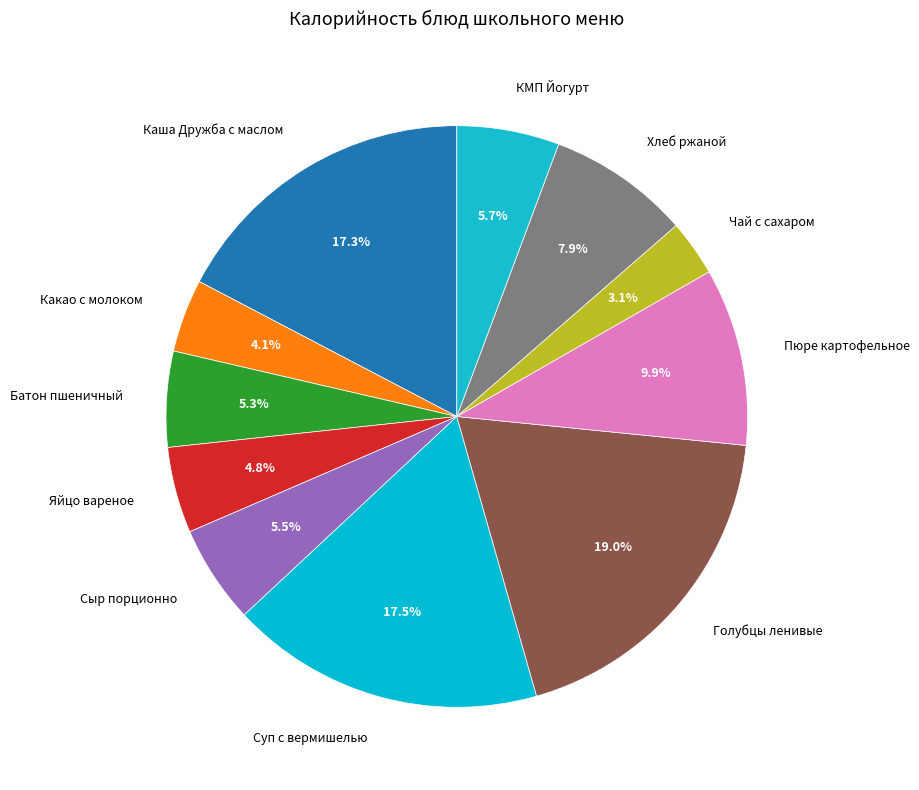

Is there a majority slice in this chart?

No